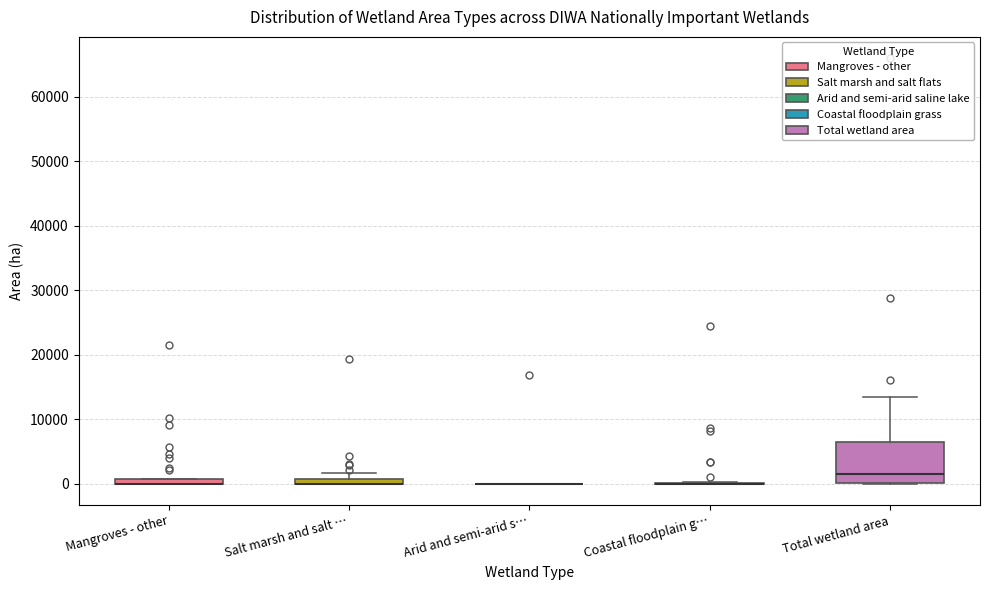

Which box is the tallest, from its lower edge to its upper edge?

Total wetland area